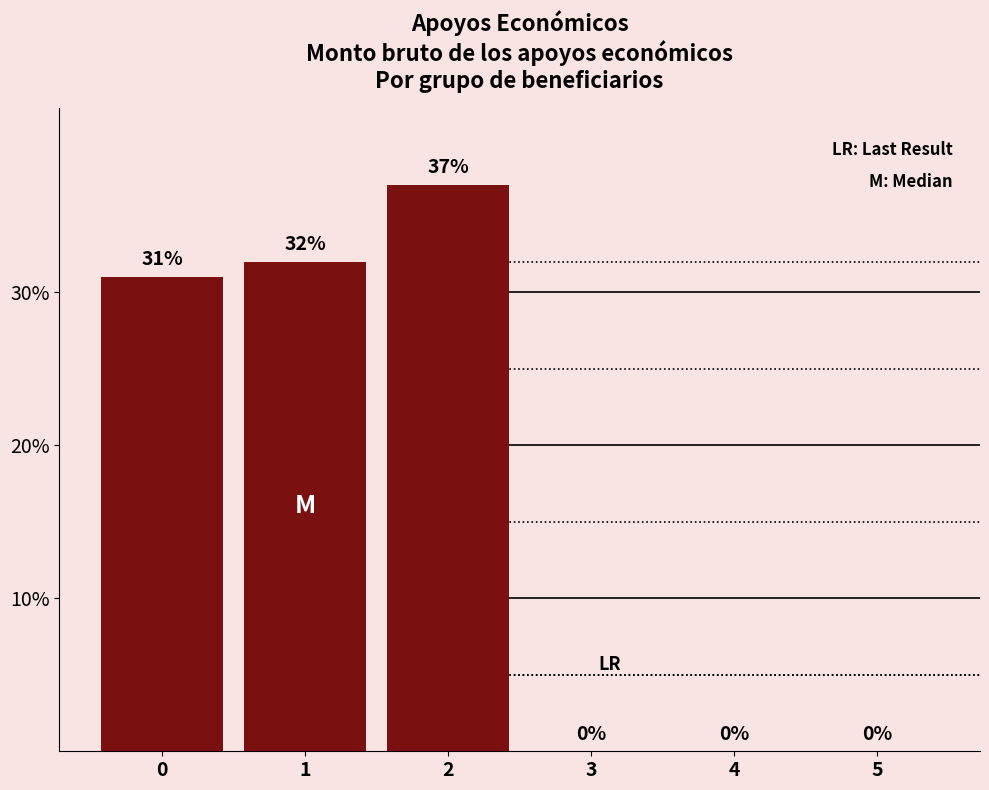

Does the chart contain stacked bars?

No